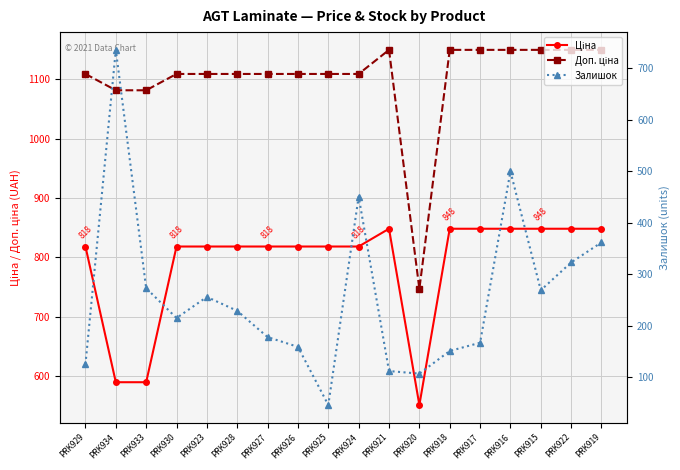

How many data points in Залишок are less than 229?

9